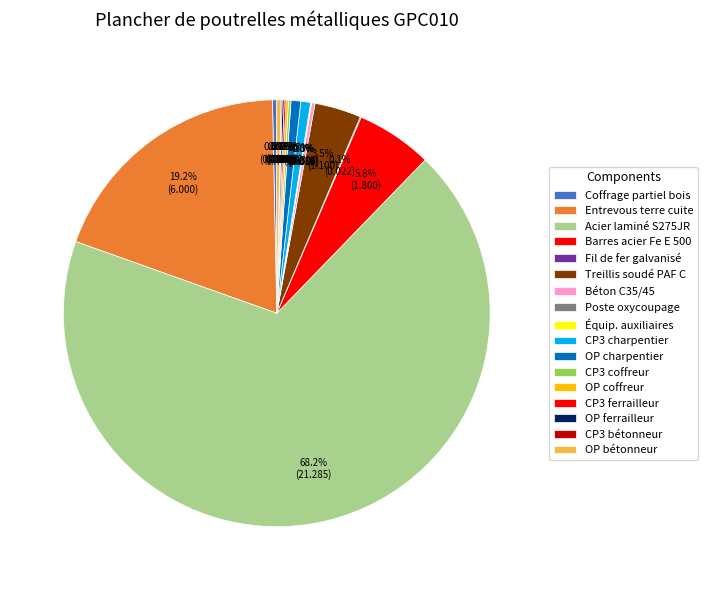

To the nearest percent, what is the difference between the largest and smallest slice percentages?

68%